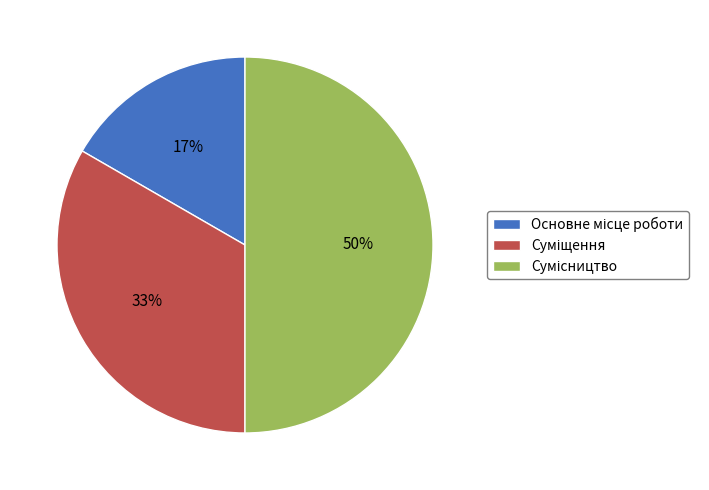

To the nearest percent, what is the average slice percentage?

33%